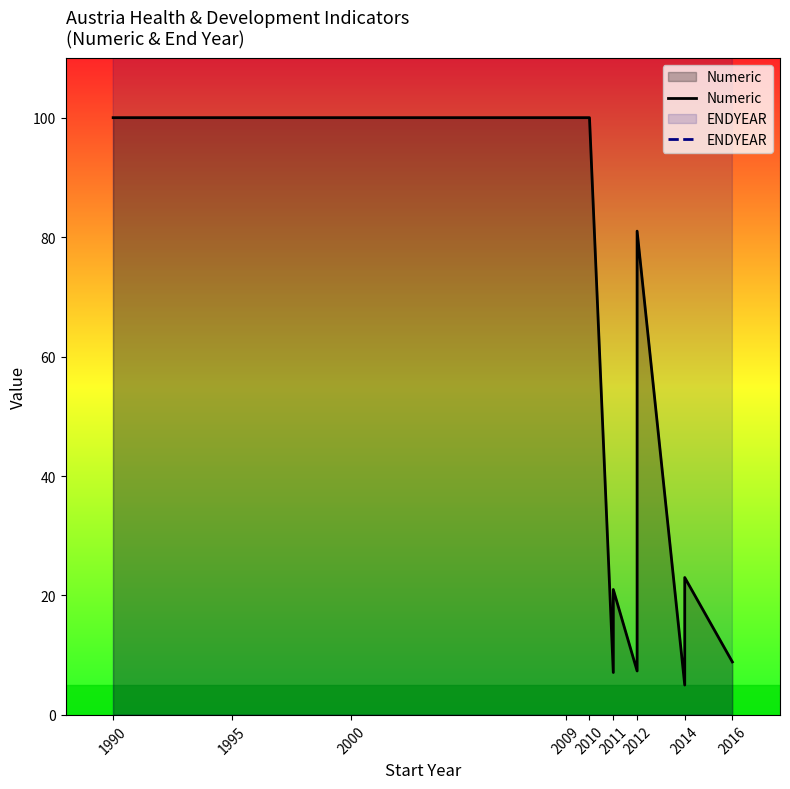

True or false: ENDYEAR and Numeric cross at least once.

False